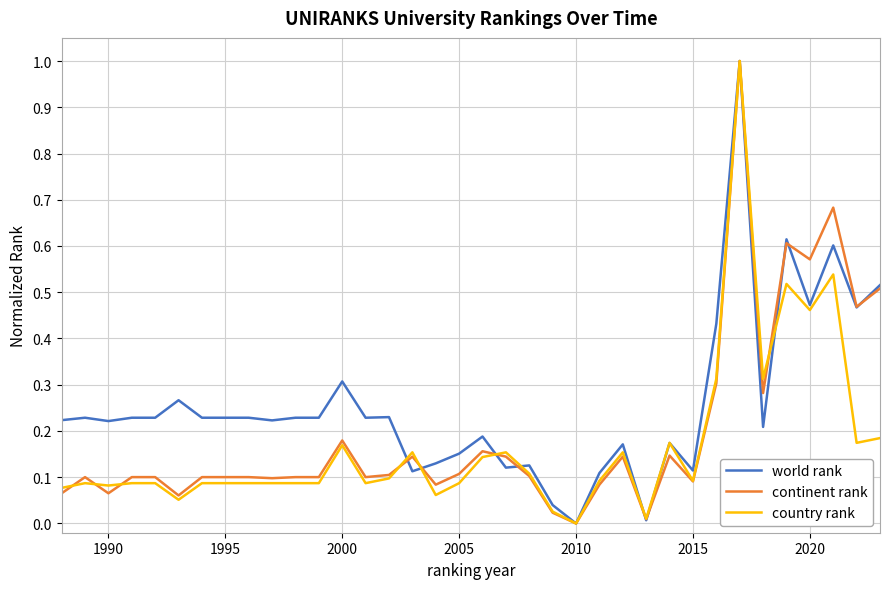

How many lines are shown in the chart?

3